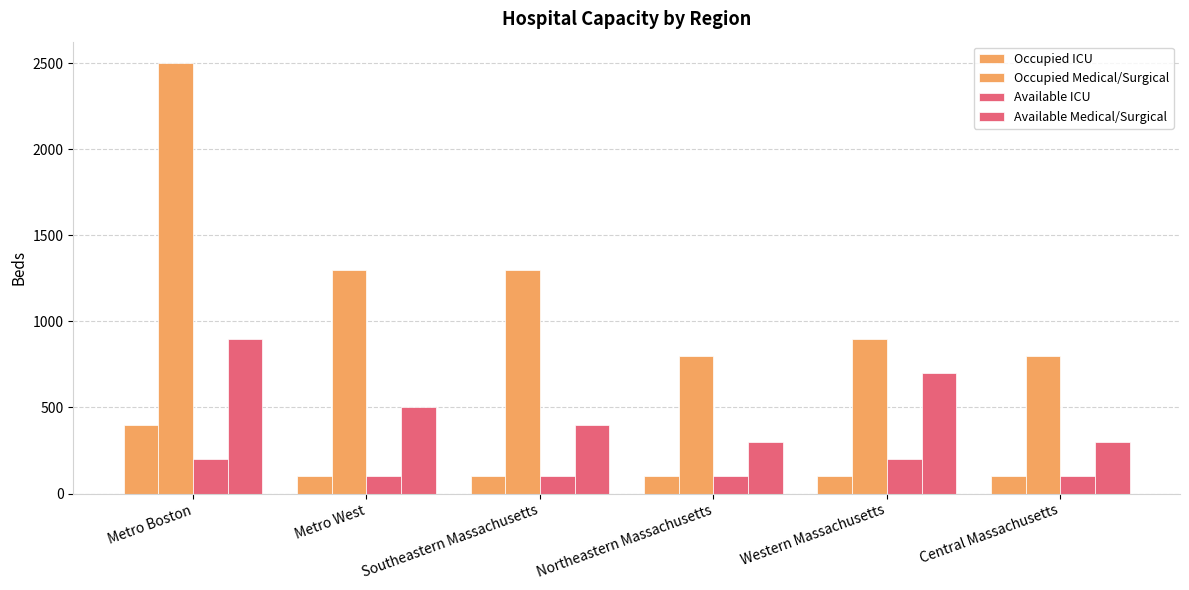

Count the number of data series in this chart.

4